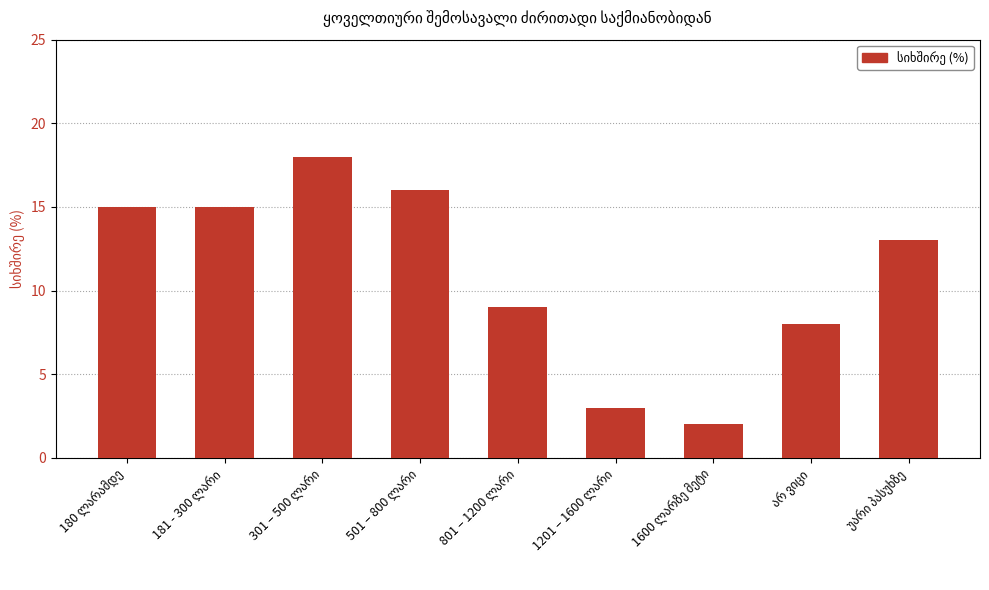

What is the maximum value shown in the chart?

18